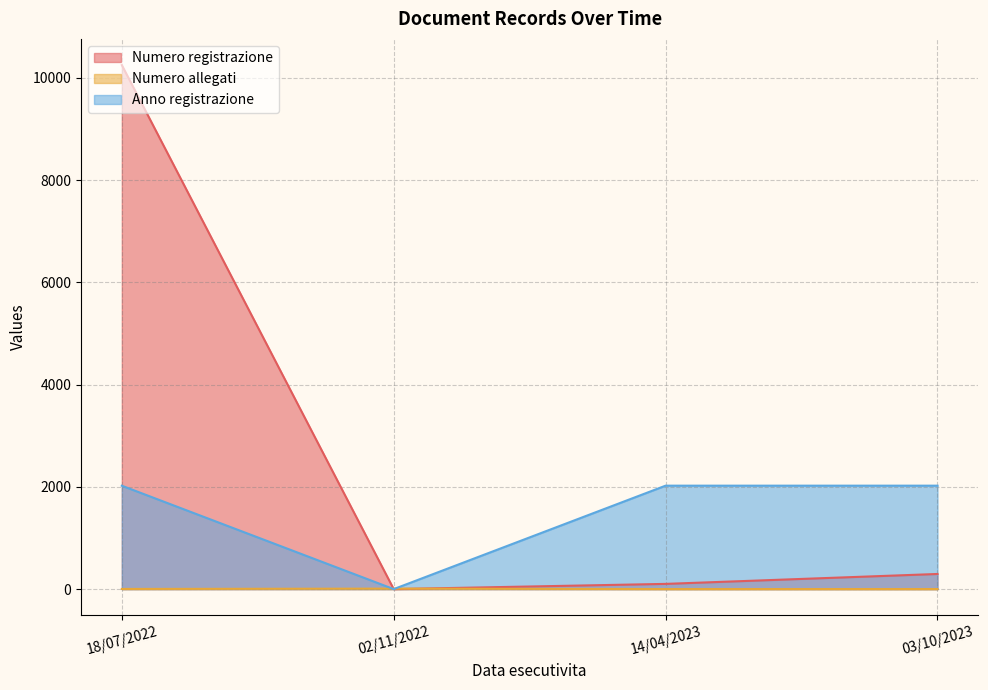

What is the maximum value shown in the chart?

10248